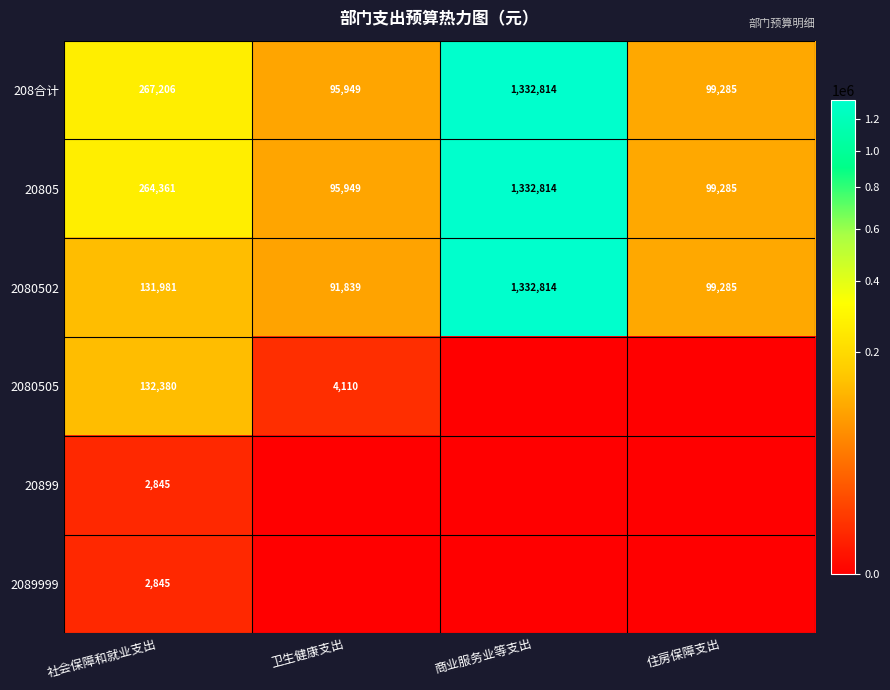

Where is 2080502 nearest to the value 712326?

社会保障和就业支出